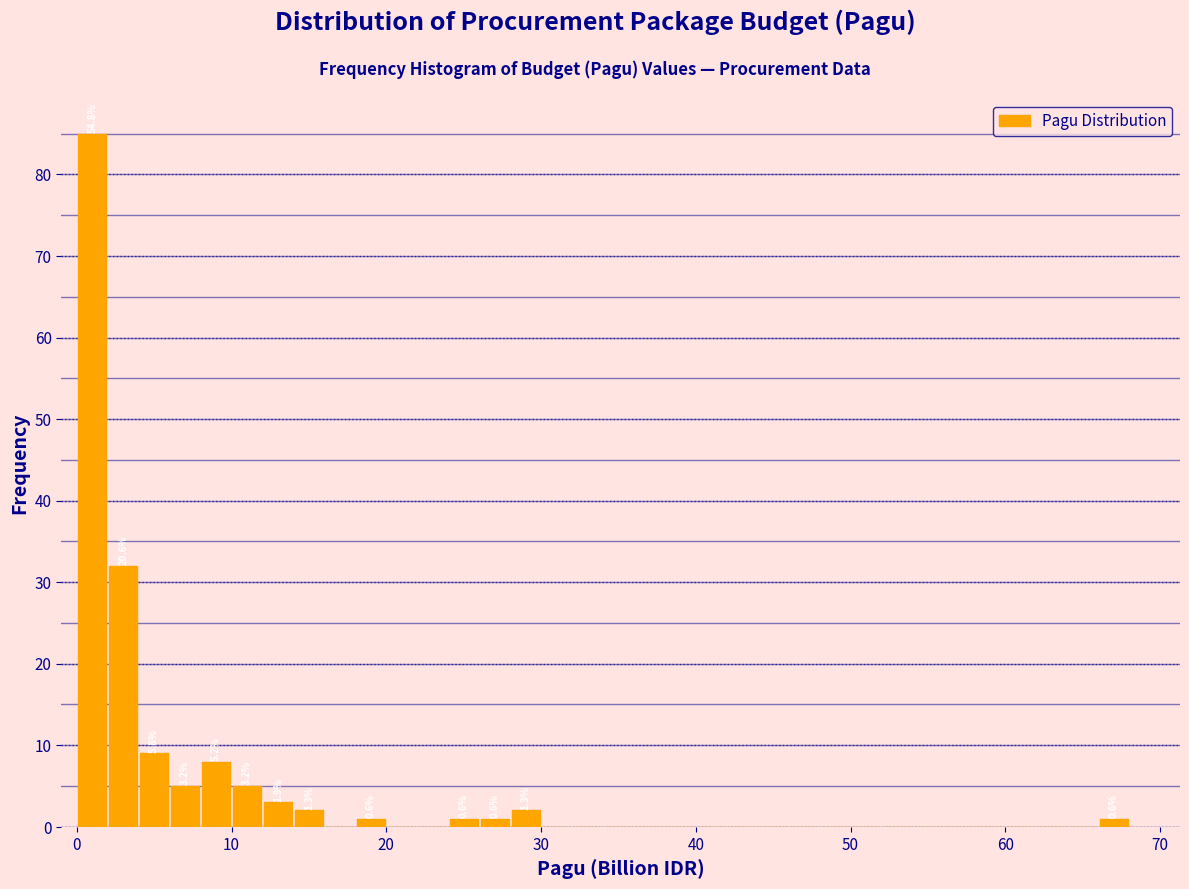

Read against the x-axis, roughly where is the centre of the tallest bar?

1